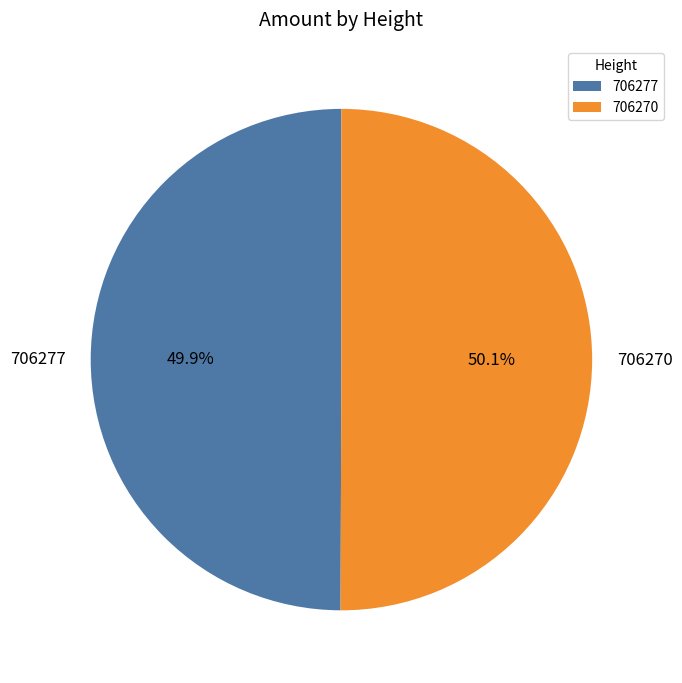

What portion of the pie excludes 706270?

49.9%